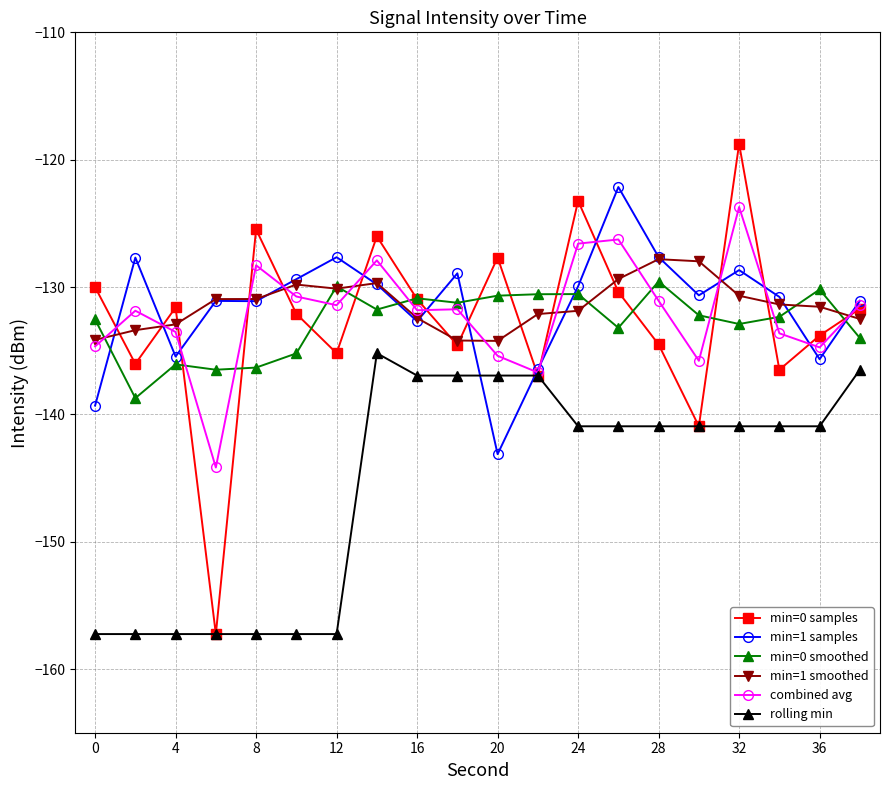

Which series has the widest spread of values?

min=0 samples